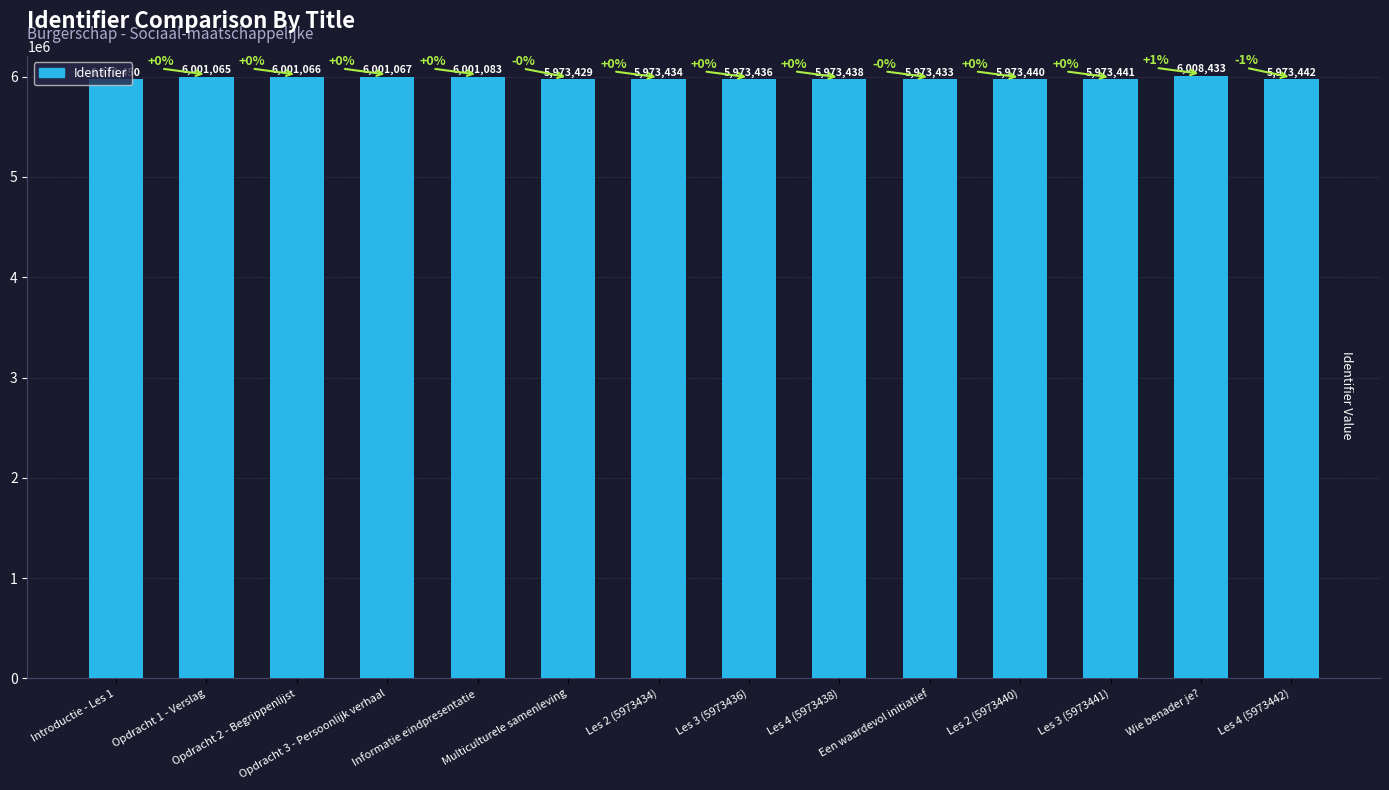

How many values are below 5973442?

7